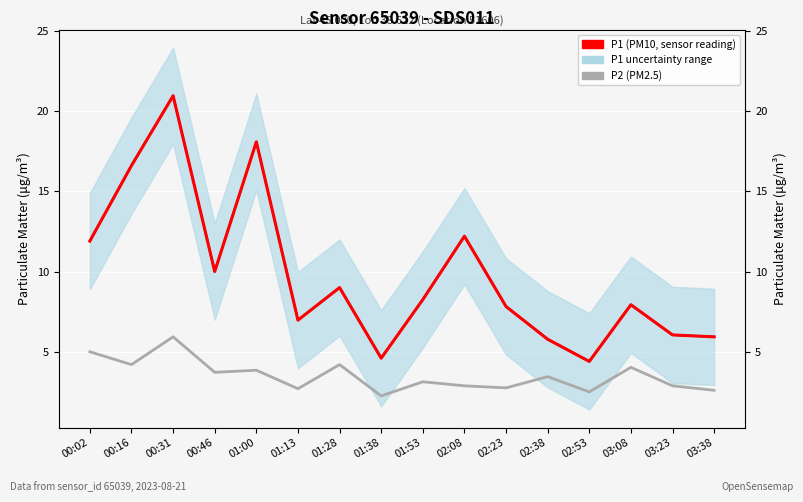

How many data points does each series have?

16